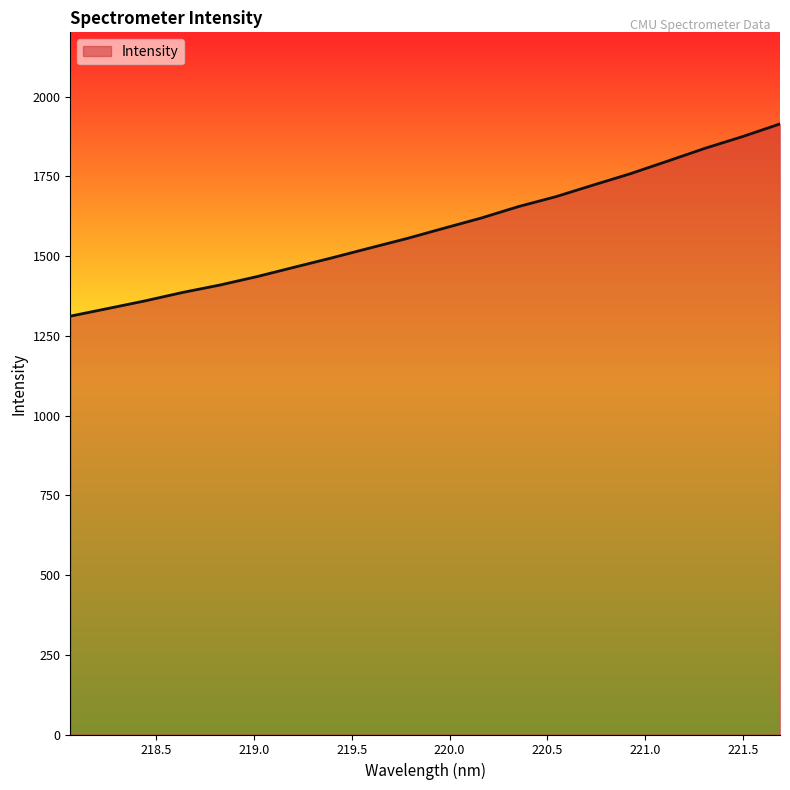

What is the maximum value shown in the chart?

1914.8